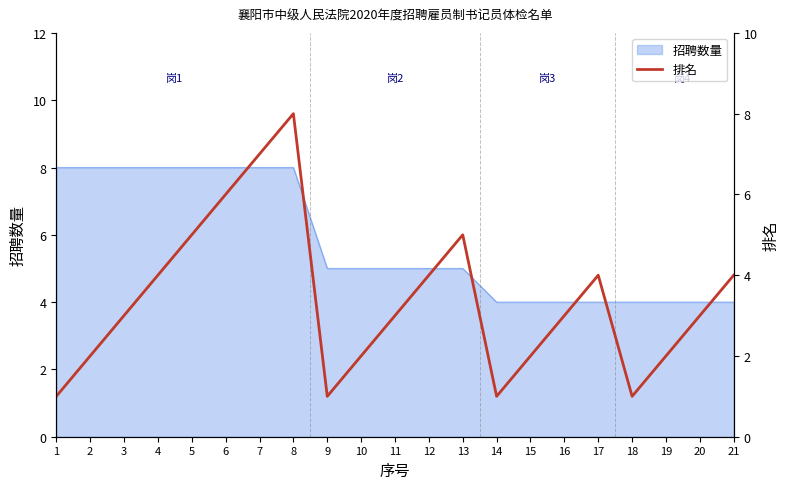

What is the difference between the maximum and second lowest values?

7